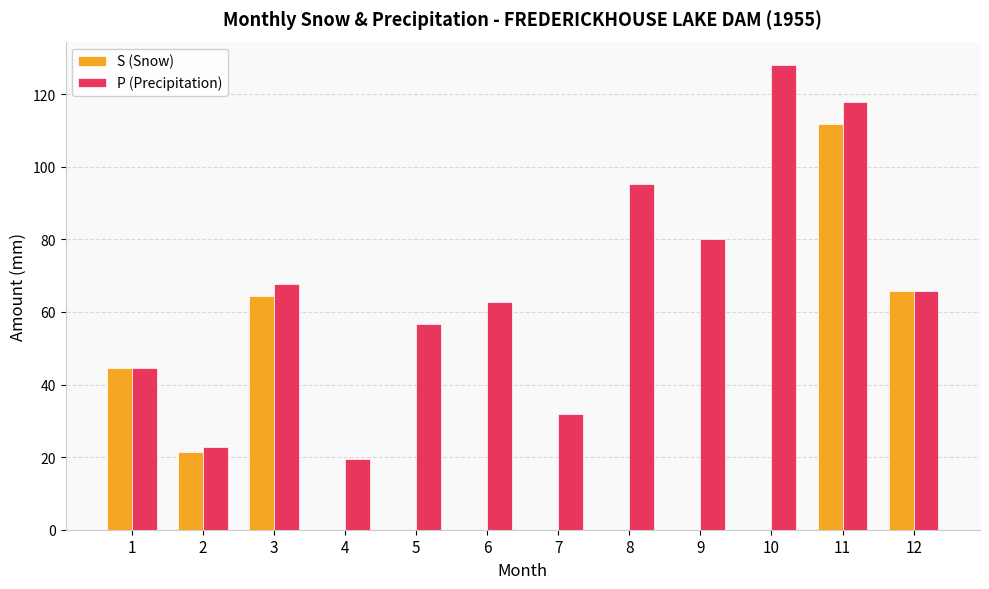

What is the sum of all S (Snow) values?

308.2